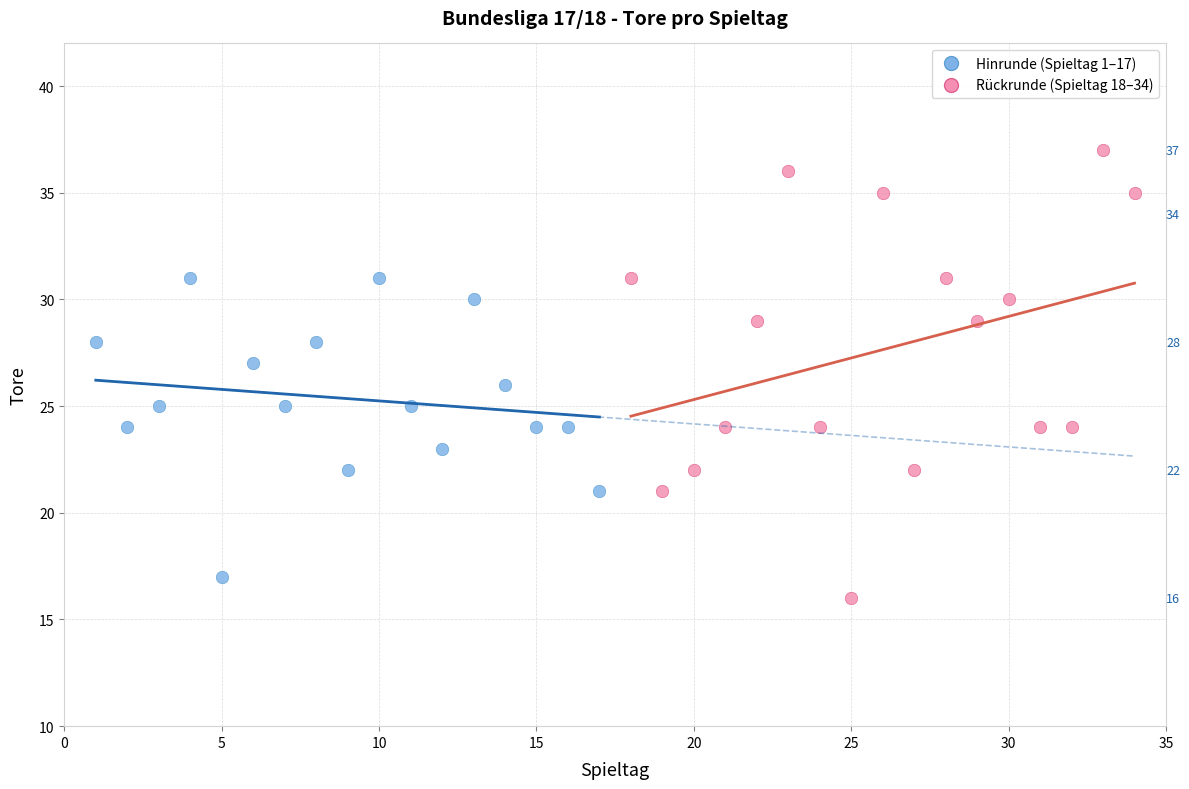

Which series has the widest spread of Y values?

Rückrunde (Spieltag 18–34)